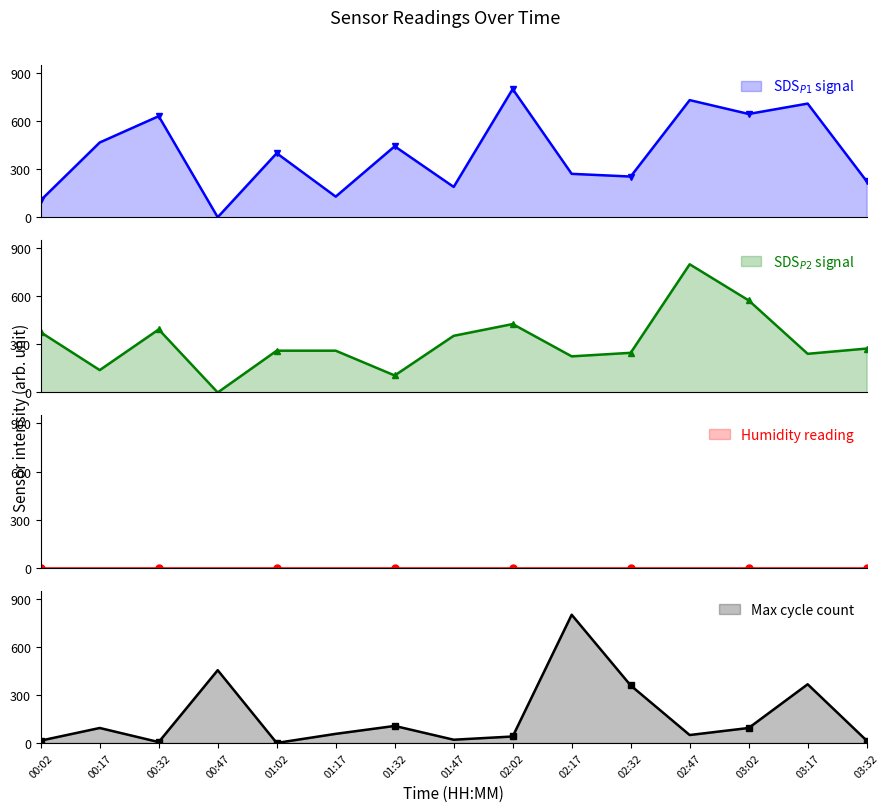

Between 01:32 and 02:17, which series saw the biggest shift?

Max_cycle